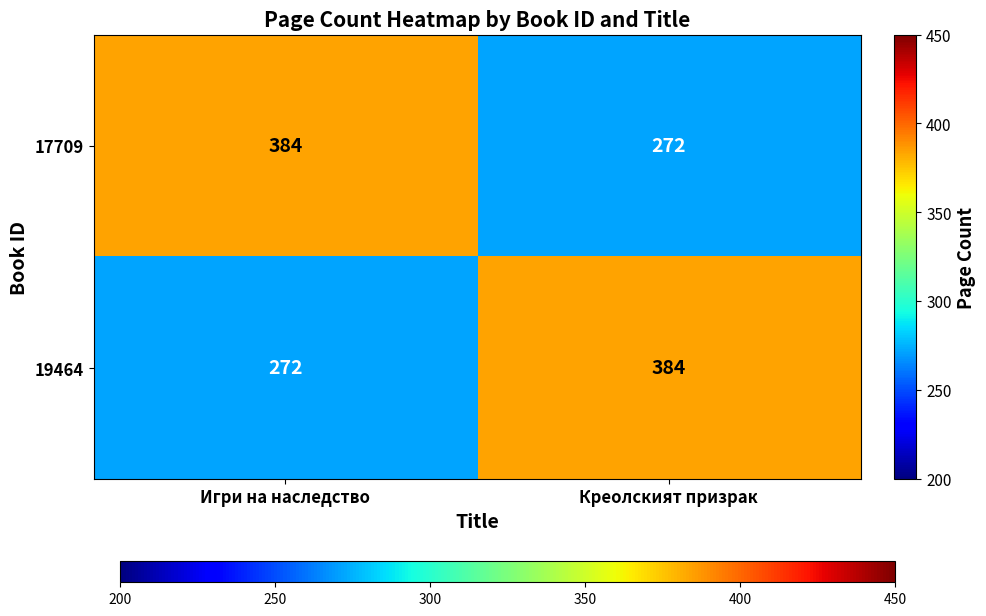

Rank the series at Креолският призрак from lowest to highest value.

17709, 19464